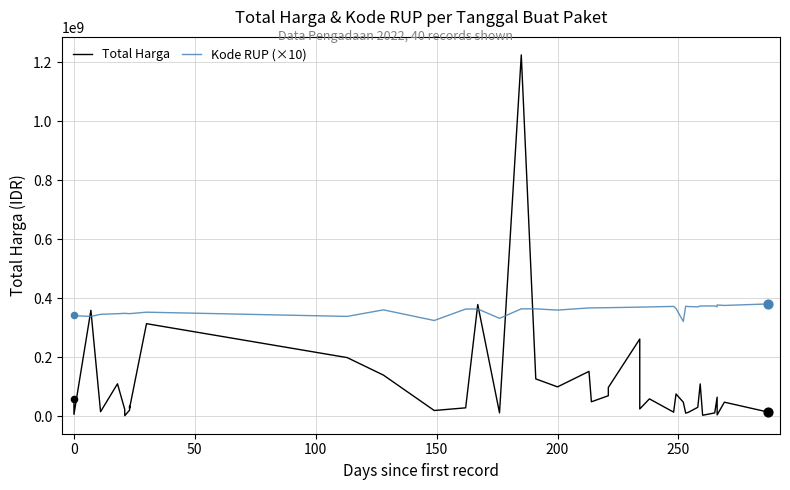

Which series reaches the minimum Y coordinate?

Total Harga